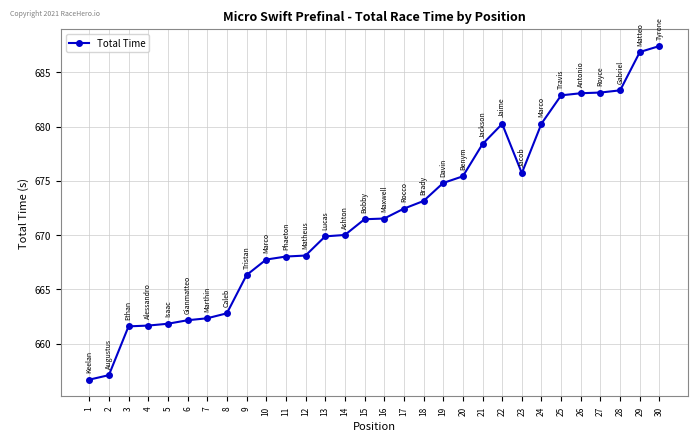

What is the difference between the maximum and second lowest values?

30.3